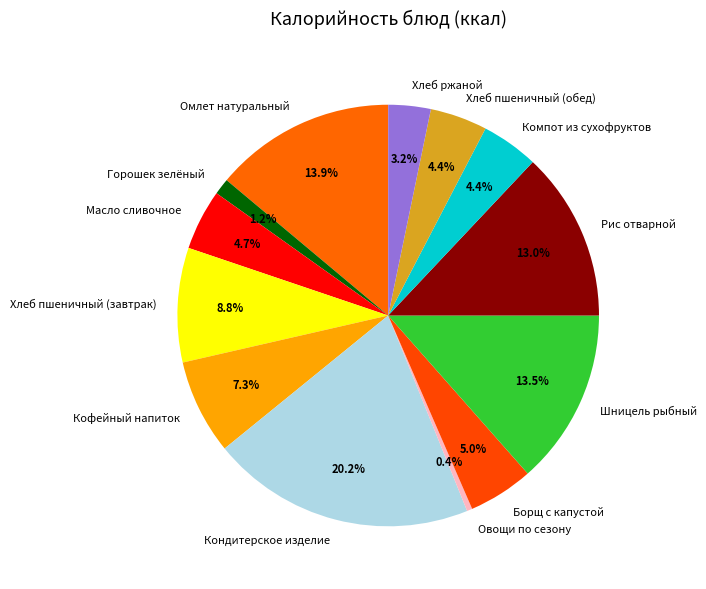

Is it true that Овощи по сезону is 0% of the pie?

True